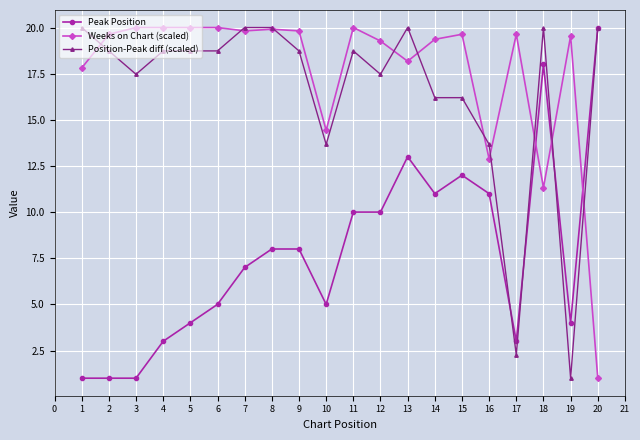

Reading left to right, extract all data points from this chart.

Peak Position: 1.0	1.0	1.0	3.0	4.0	5.0	7.0	8.0	8.0	5.0	10.0	10.0	13.0	11.0	12.0	11.0	3.0	18.0	4.0	20.0
Weeks on Chart (scaled): 17.8	19.6	20.0	20.0	20.0	20.0	19.8	19.9	19.8	14.4	20.0	19.3	18.2	19.4	19.6	12.9	19.6	11.3	19.5	1.0
Position-Peak diff (scaled): 20.0	18.7	17.5	18.7	18.7	18.7	20.0	20.0	18.7	13.7	18.7	17.5	20.0	16.2	16.2	13.7	2.3	20.0	1.0	20.0